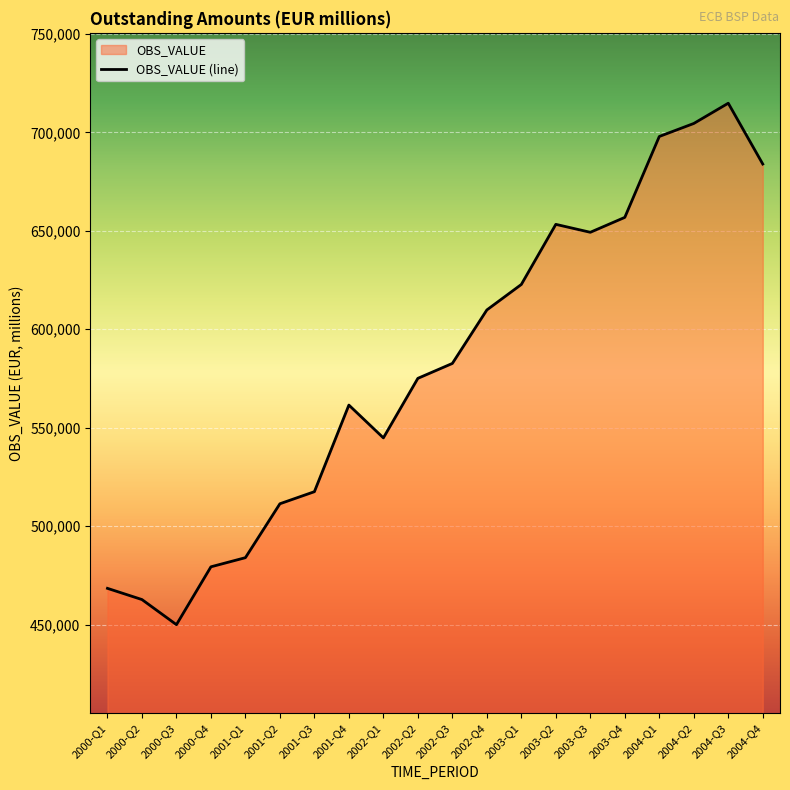

The value at 2001-Q3 is 517511. True or false?

True